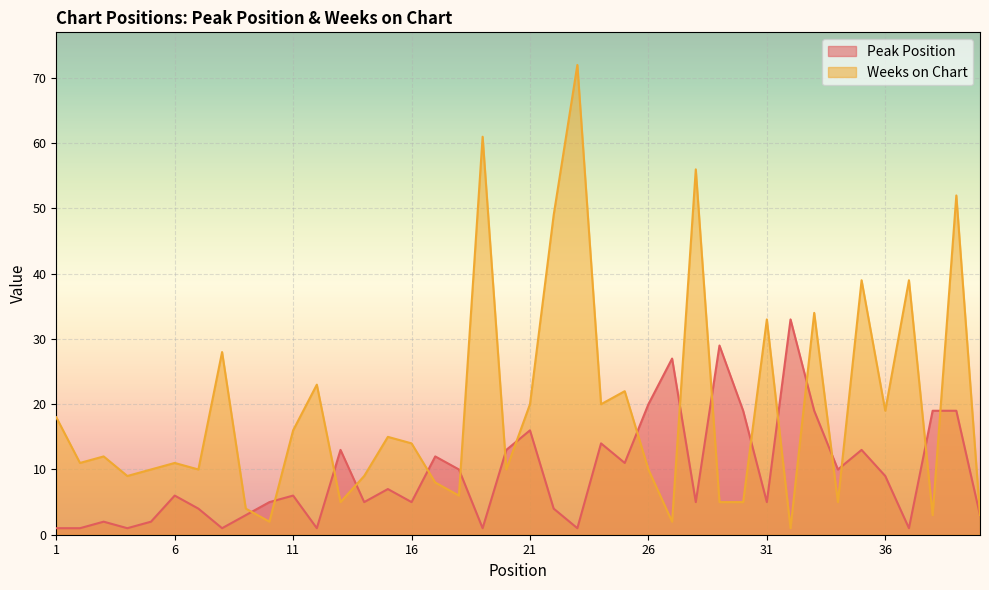

The Weeks on Chart series shows 8 at 29. True or false?

False